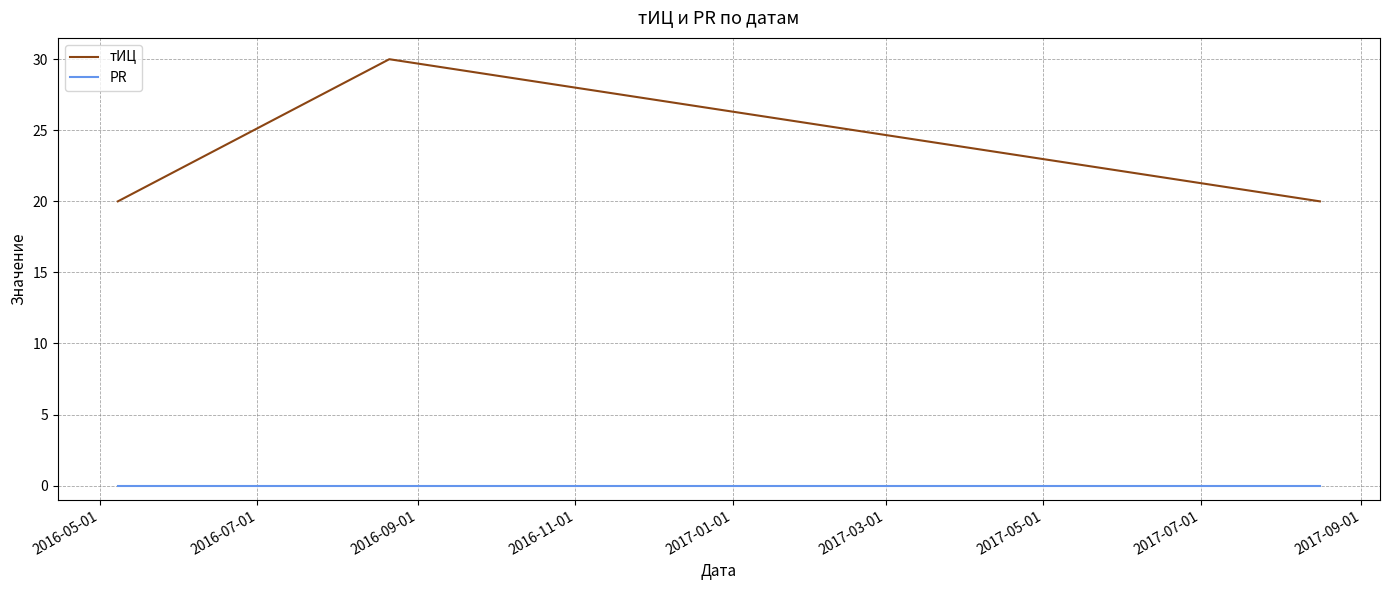

What is the average value of the тИЦ series?

23